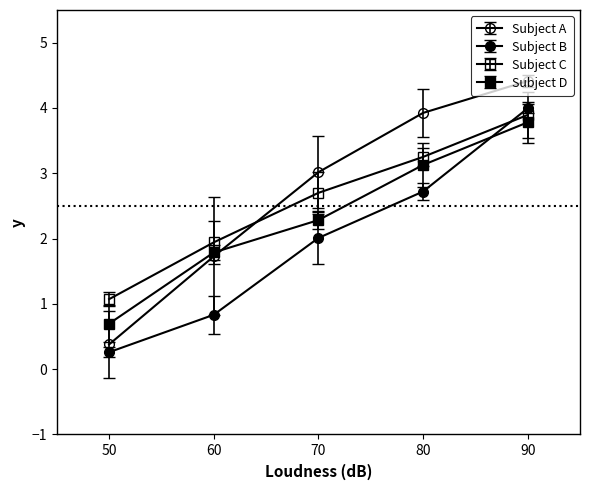

Reading left to right, extract all data points from this chart.

A: 0.4	1.7	3.0	3.9	4.4
B: 0.3	0.8	2.0	2.7	4.0
C: 1.1	1.9	2.7	3.2	3.9
D: 0.7	1.8	2.3	3.1	3.8